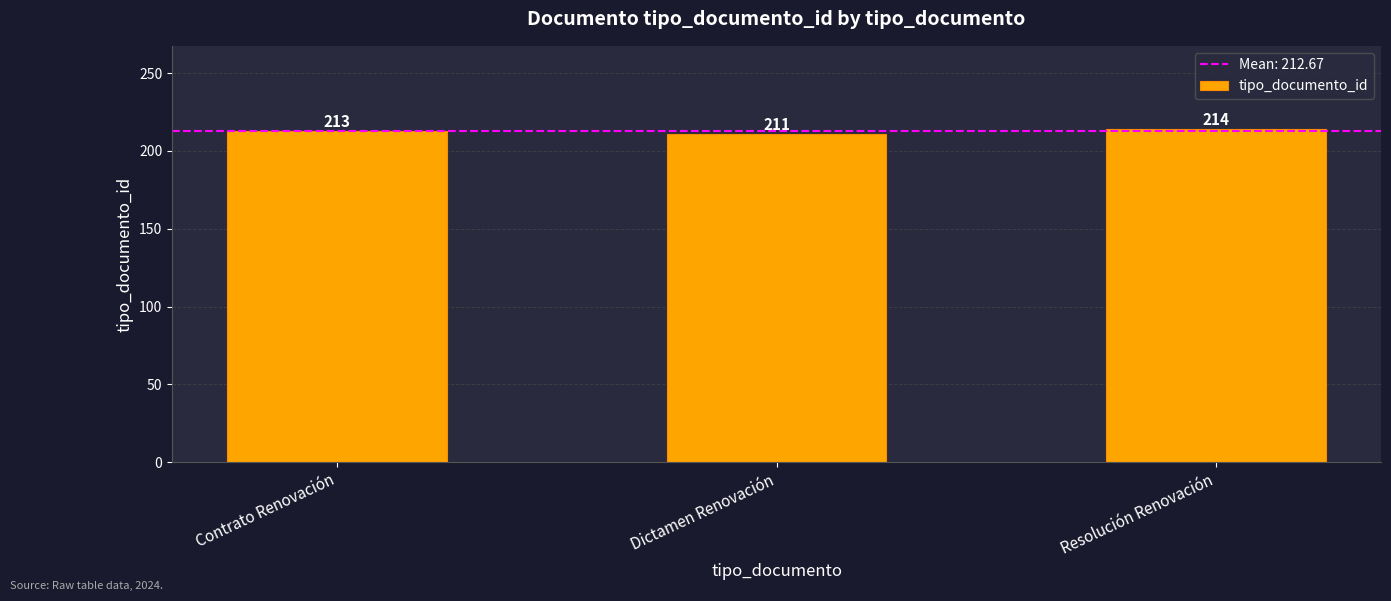

What is the label of the 1st bar from the right?

Resolución Renovación